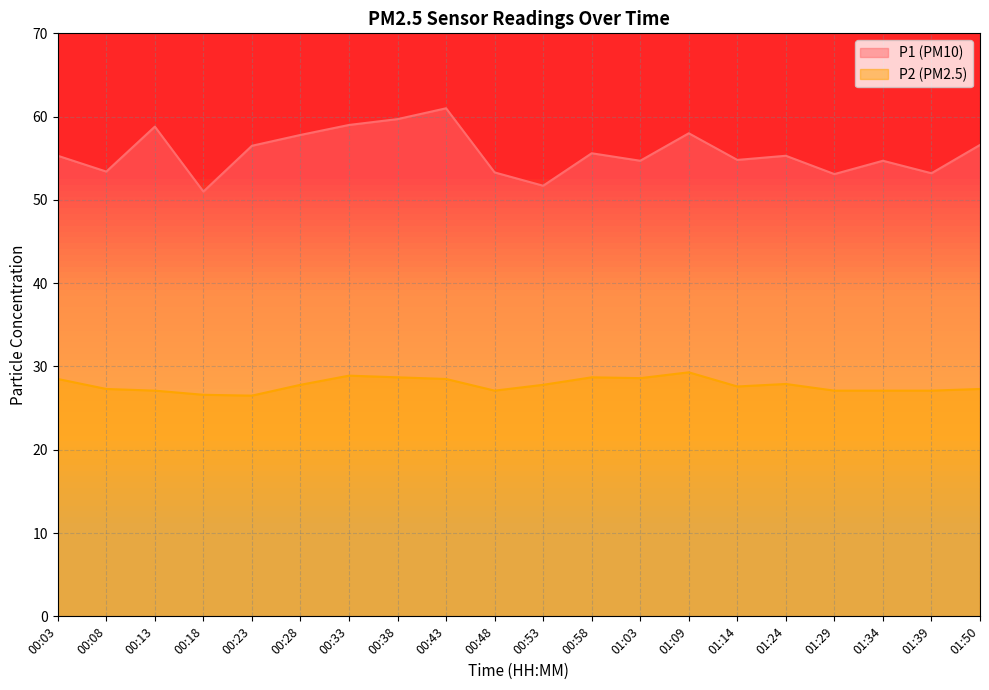

Between 00:38 and 00:53, which series saw the biggest shift?

P1 (PM10)